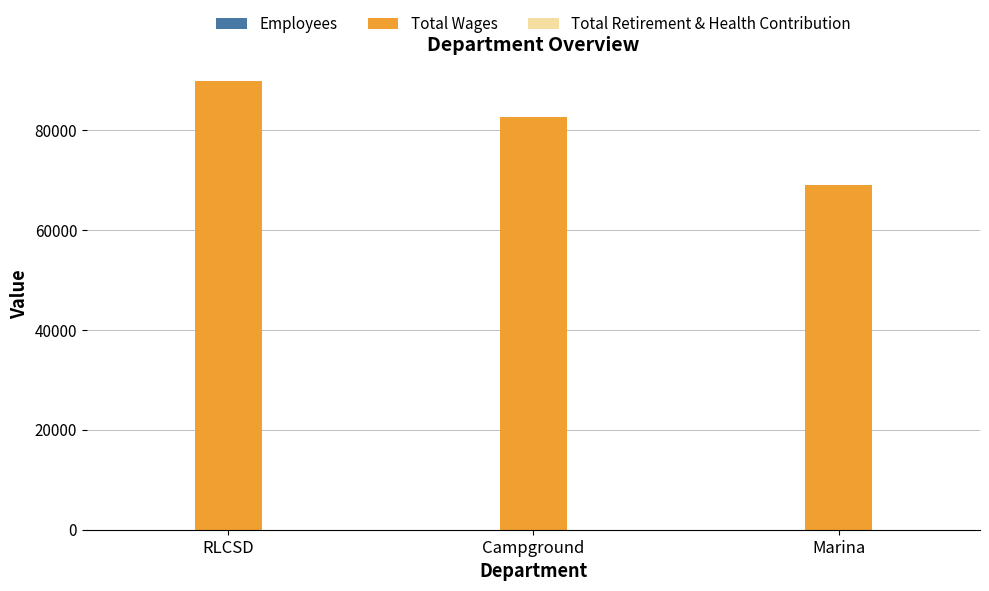

At which category is the sum across all series the highest?

RLCSD